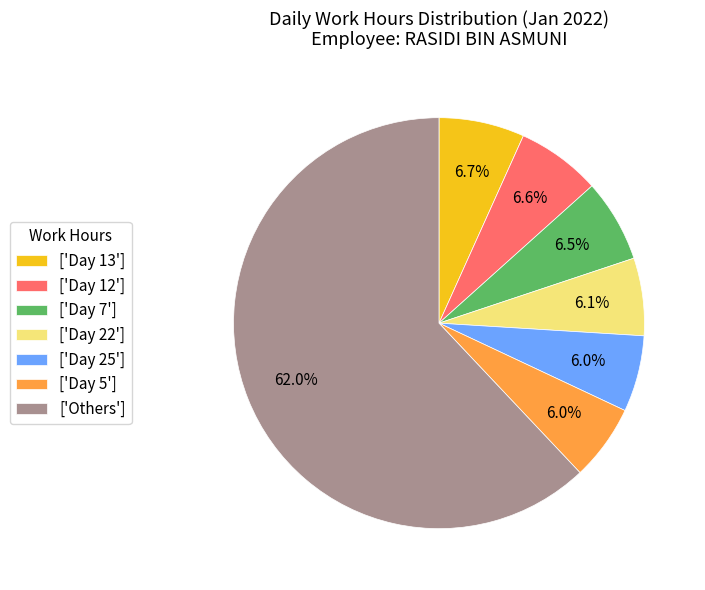

What is the largest slice in the pie chart?

['Others']